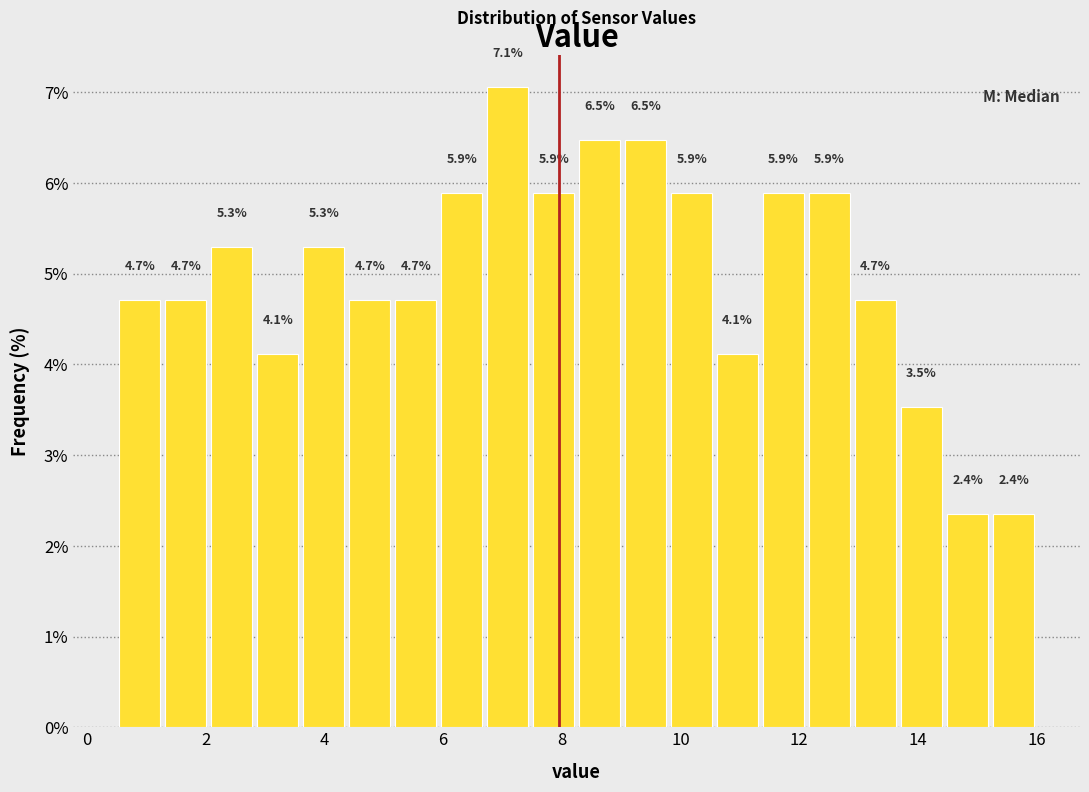

Around what value on the x-axis is the tallest bar? Give the approximate position of its centre, as read against the axis.

7.0